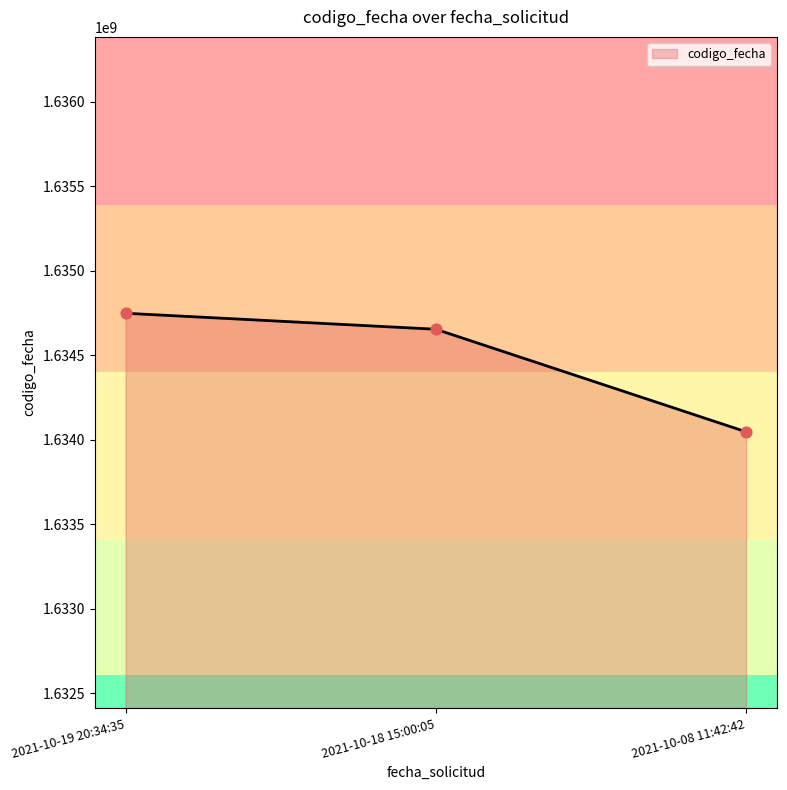

Approximately how many times larger is the value at 2021-10-19 20:34:35 compared to 2021-10-18 15:00:05?

1.0